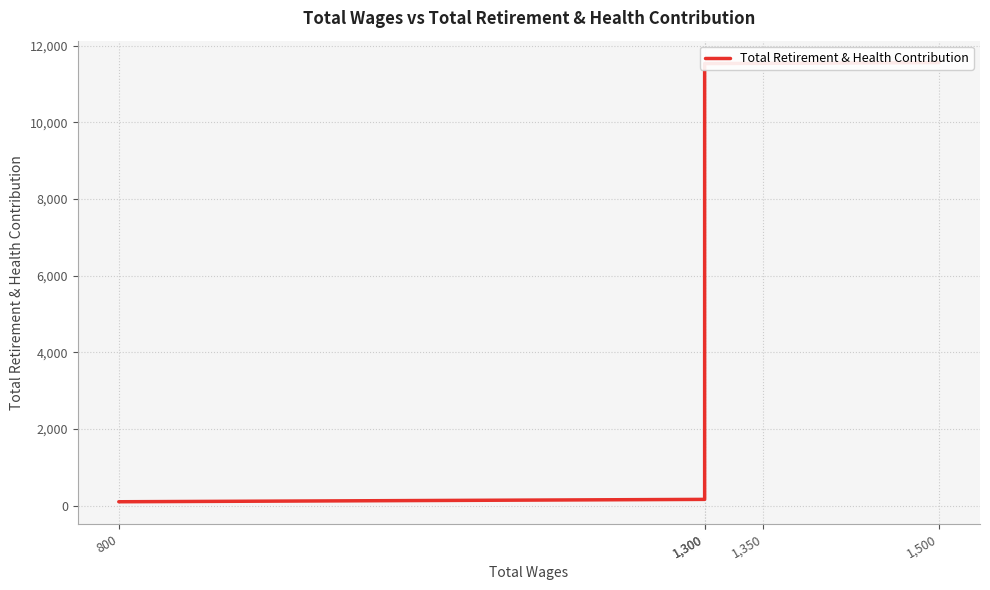

What is the value of the 4th point from the left?

11536